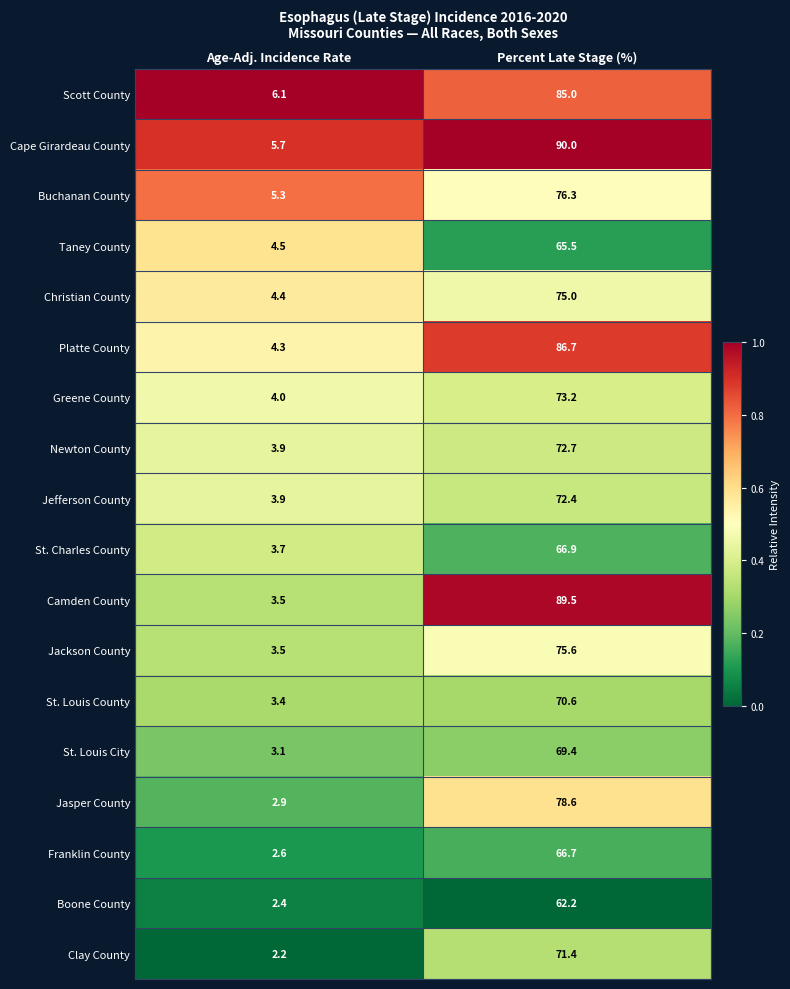

Which series has the largest total across all categories?

Cape Girardeau County